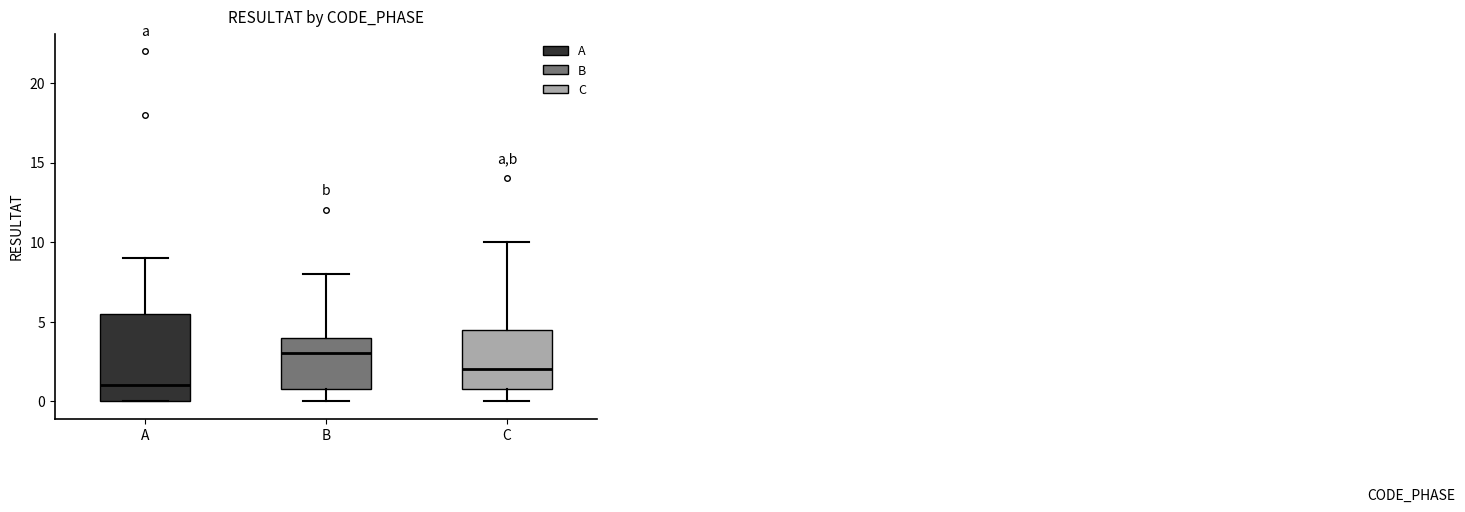

Where does the median line of the box for B sit on the y-axis? The values are not printed on the chart, so give them approximately, as read against the axis.

3.0